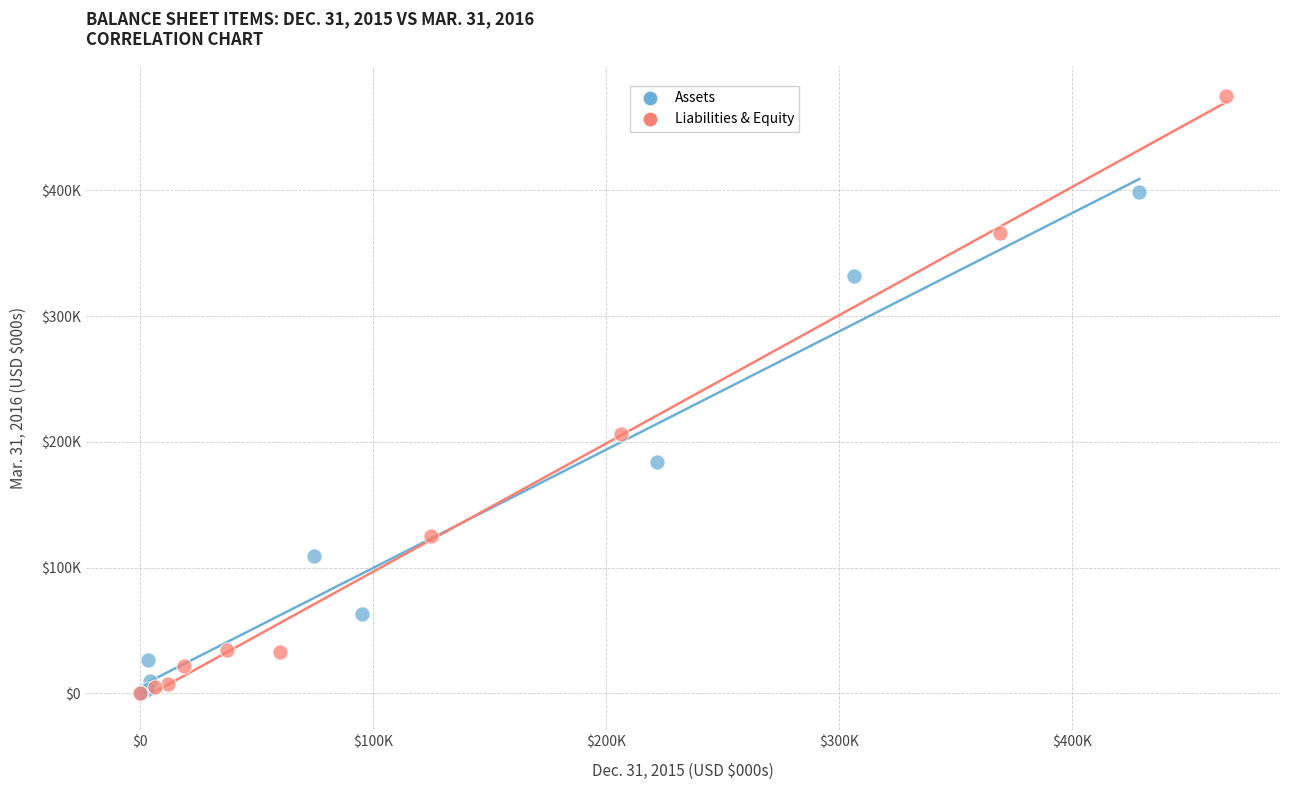

What are all the series names shown in the legend?

Assets, Liabilities & Equity